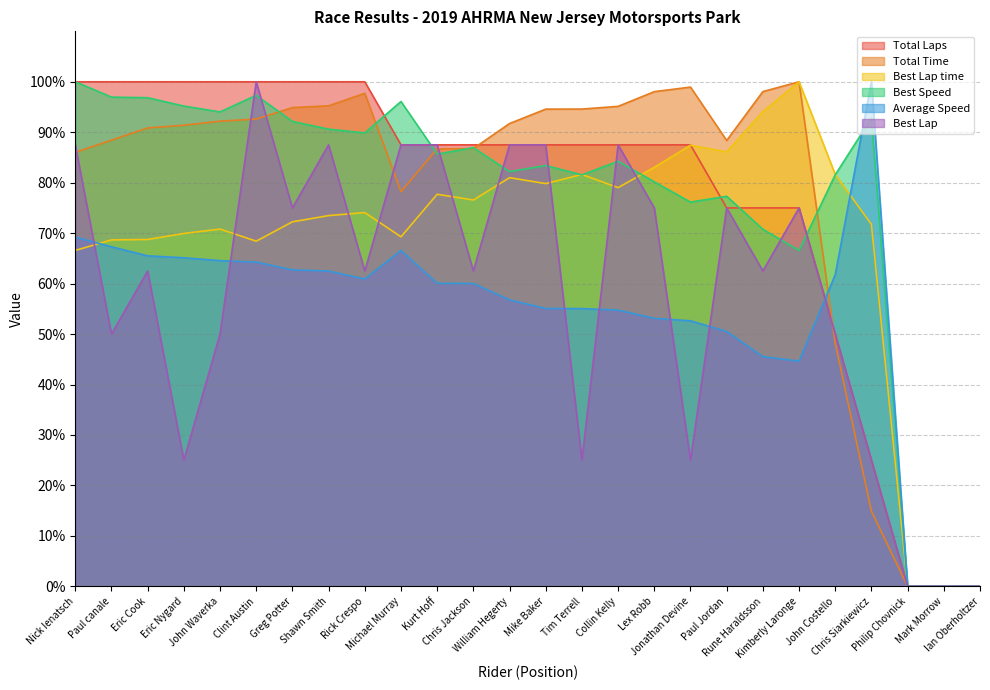

The value of Best Lap at Mark Morrow is 58.6. True or false?

False